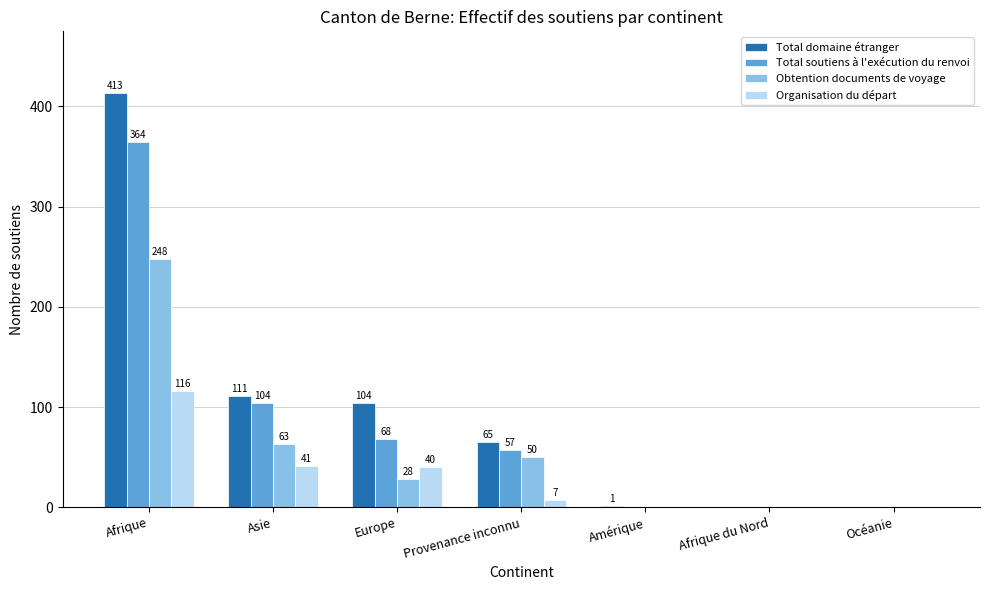

Which series changed the most between Afrique and Amérique?

Total domaine étranger